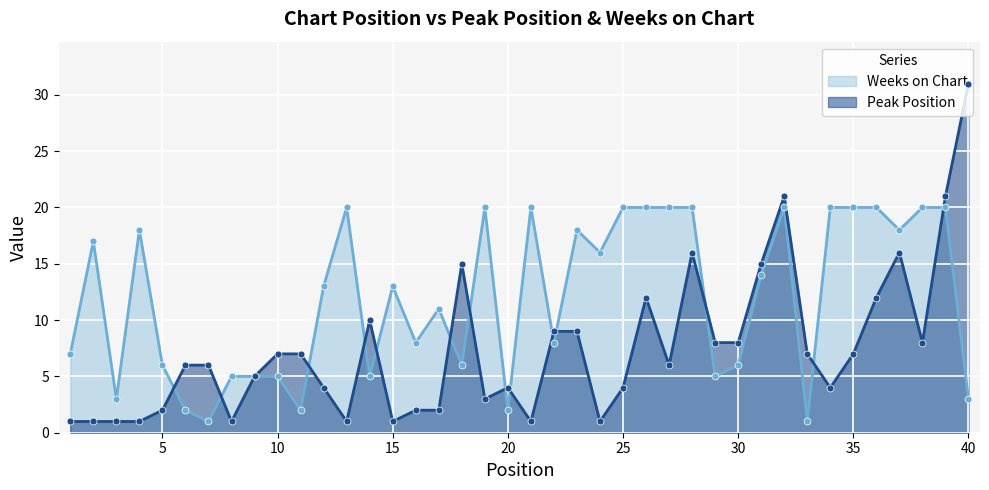

Which series contains the lowest Y value?

Peak Position